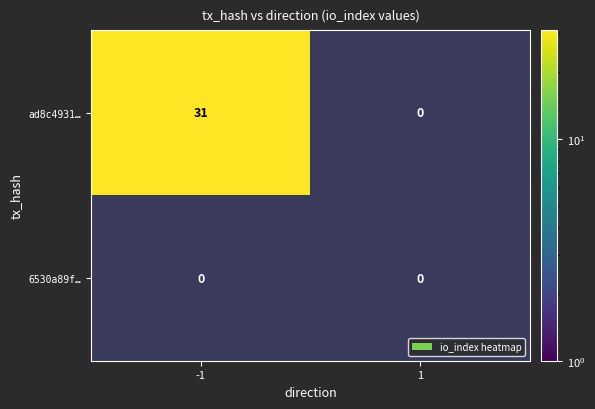

What is the total value across all series at -1?

31